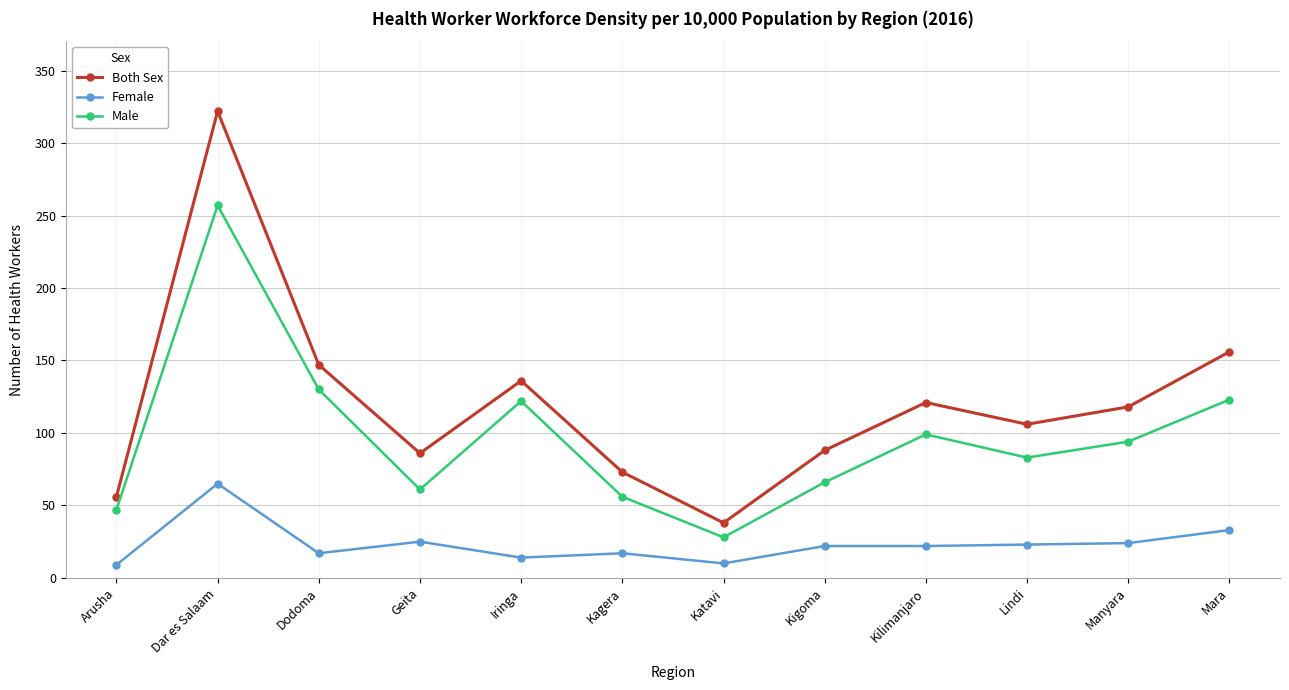

True or false: Female and Both Sex intersect in this chart.

False